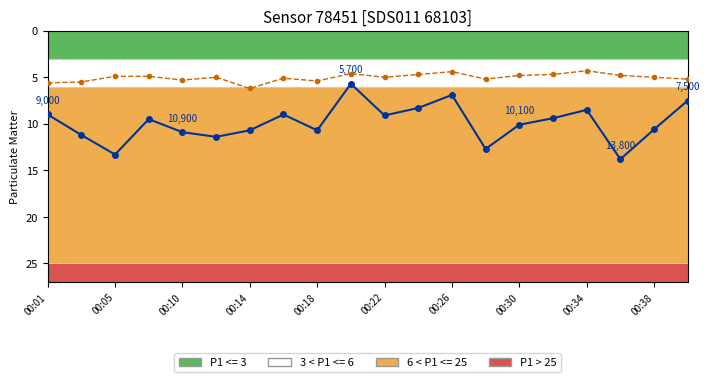

What position from the left is 17?

18